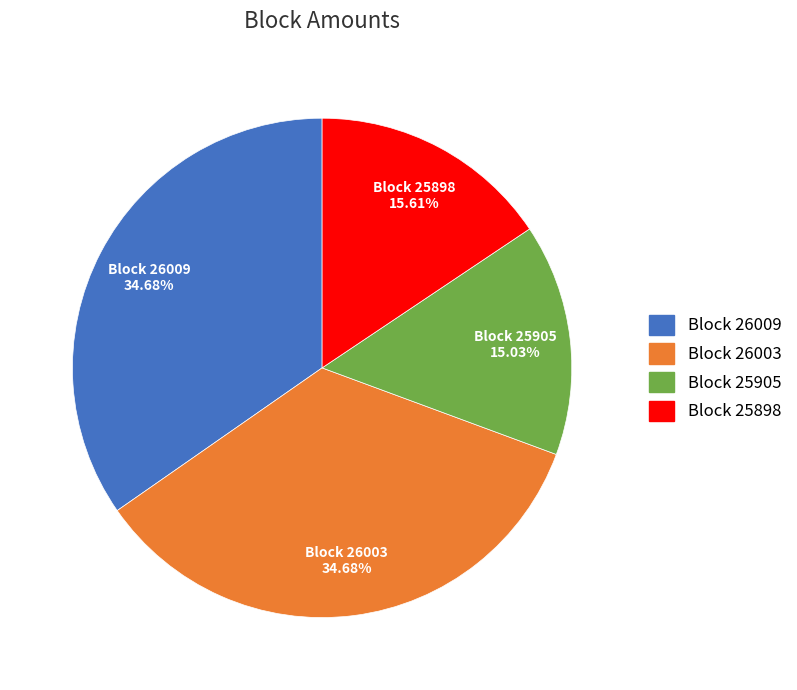

How many slices are in this pie chart?

4